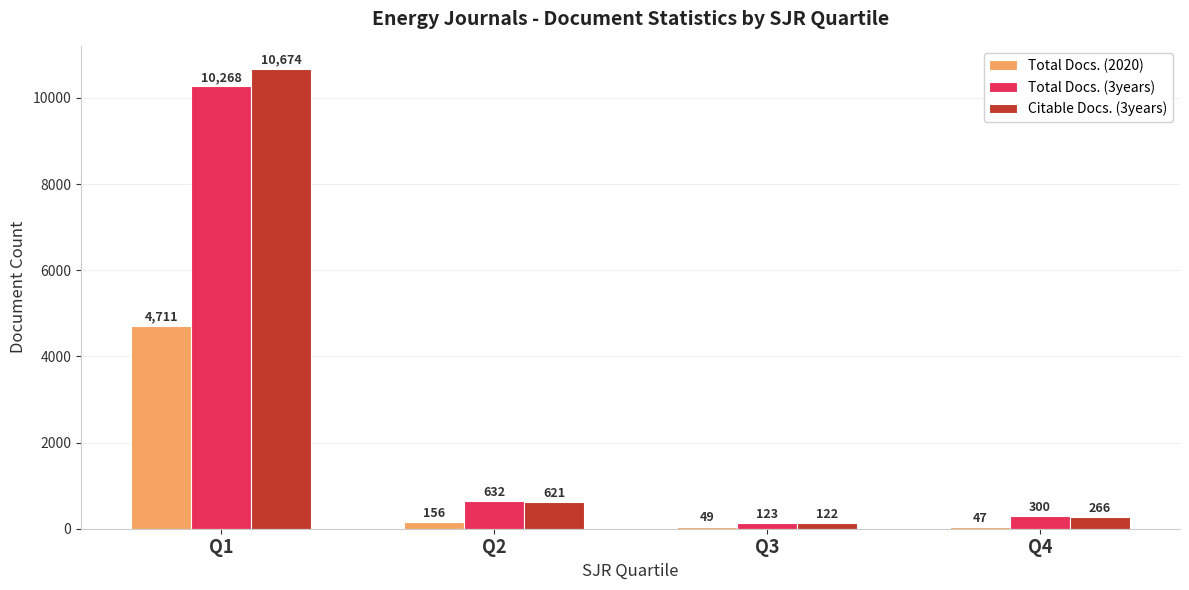

Which series has the widest spread of values?

Citable Docs. (3years)